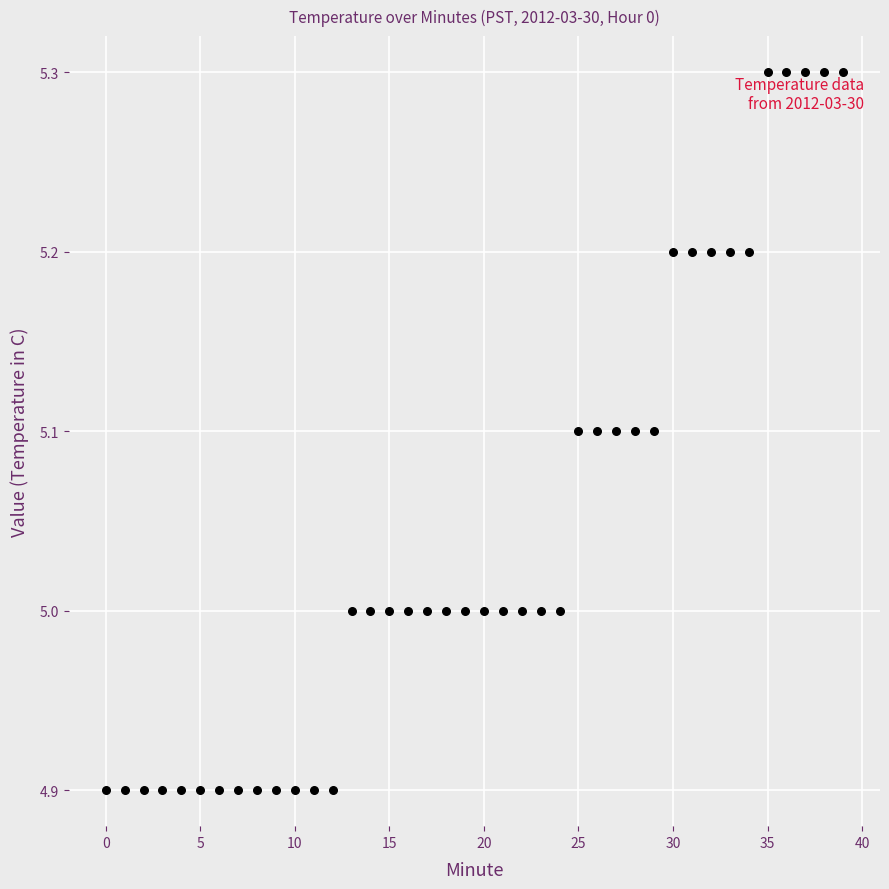

What is the range of Y values (max minus min)?

0.4